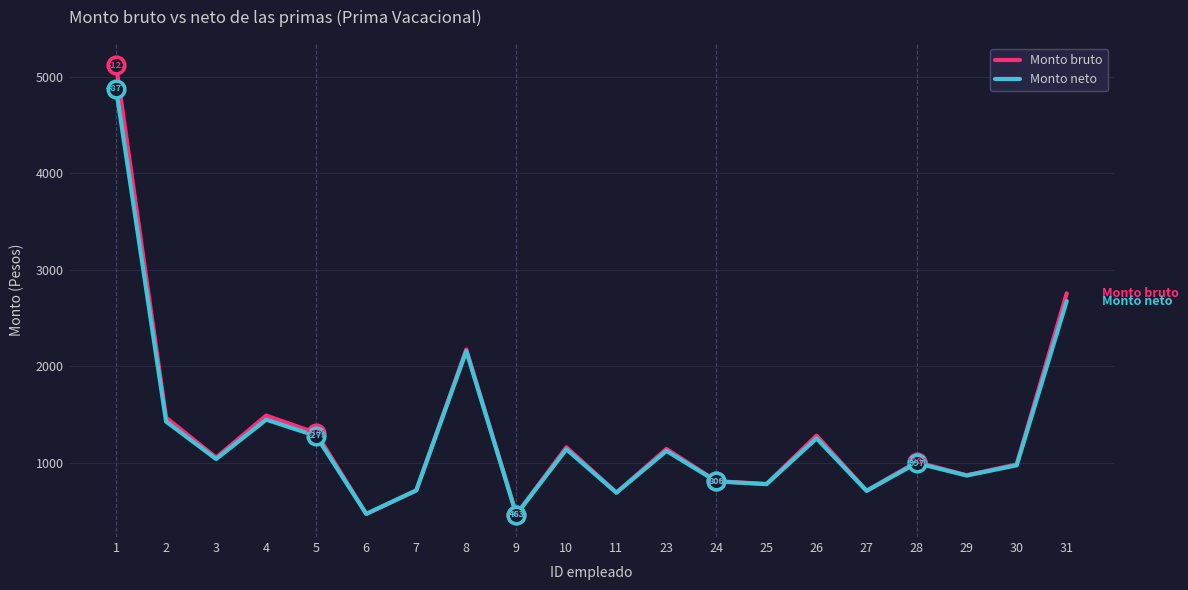

Rank the series by their maximum value, from lowest to highest.

Monto neto, Monto bruto